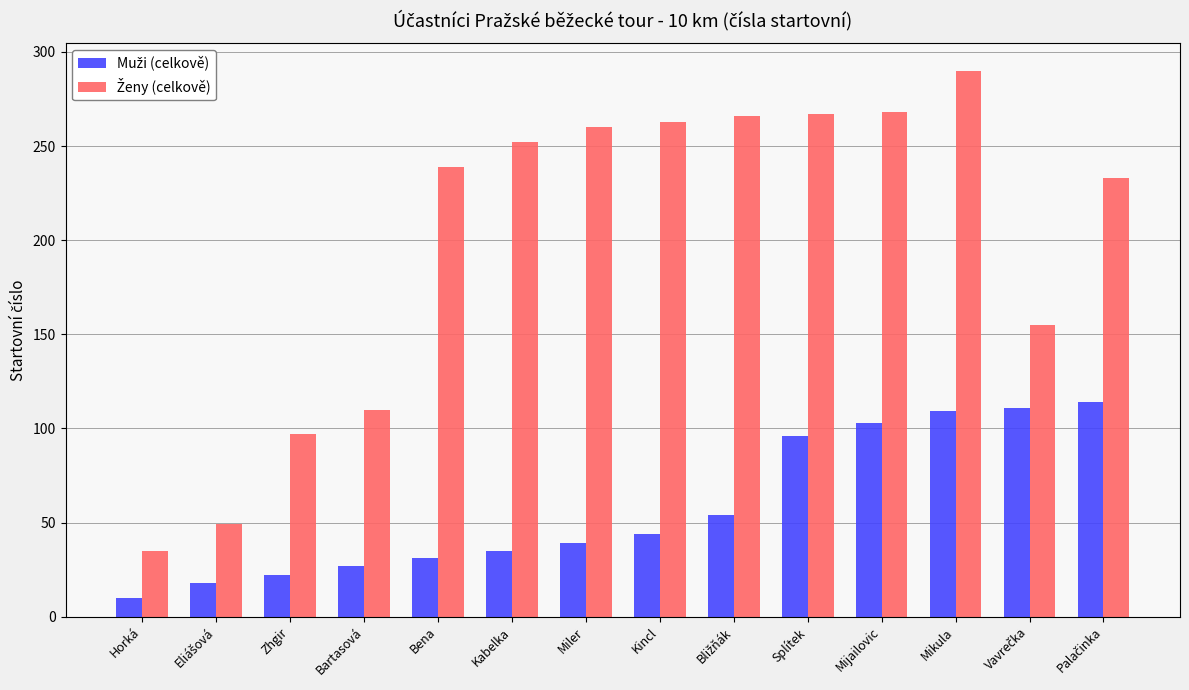

At how many categories does at least one series exceed 199?

9